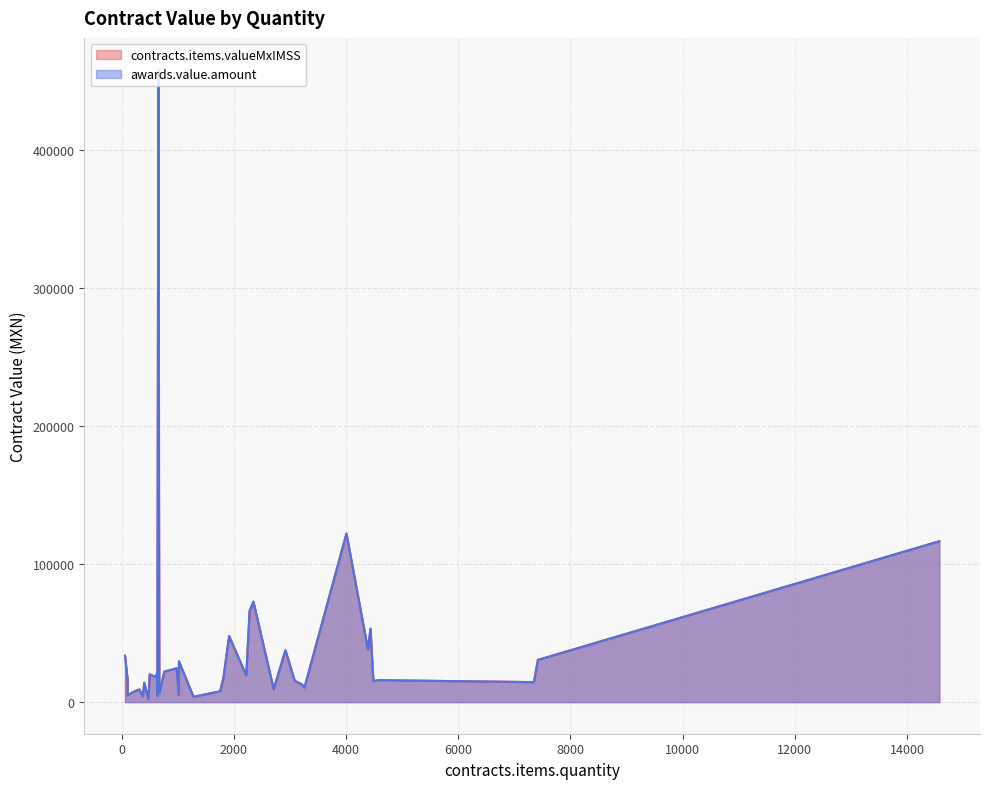

How many interior local peaks does the awards.value.amount series have?

14